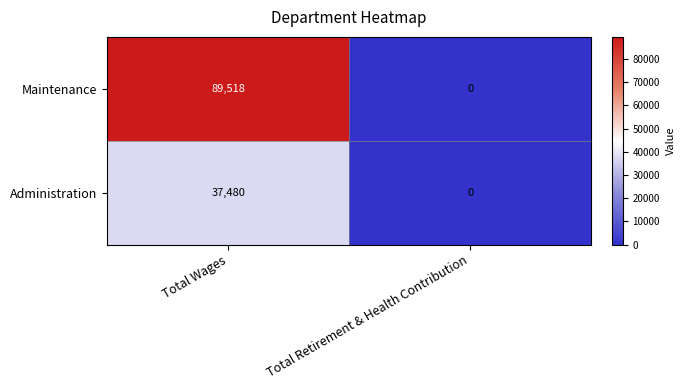

What is the approximate value of Administration at Total Wages?

37480